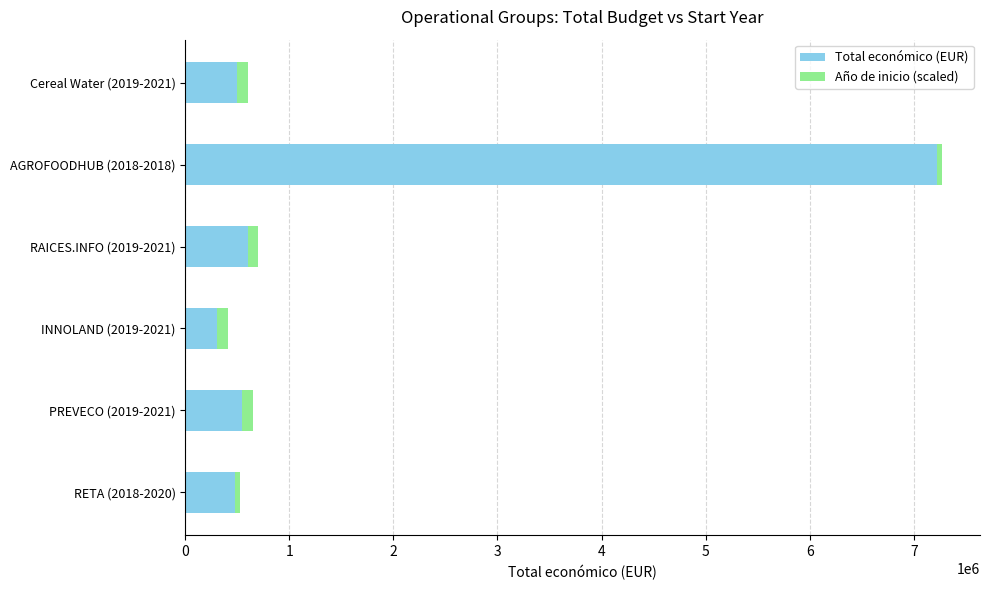

At which category is the sum across all series the highest?

AGROFOODHUB (2018-2018)